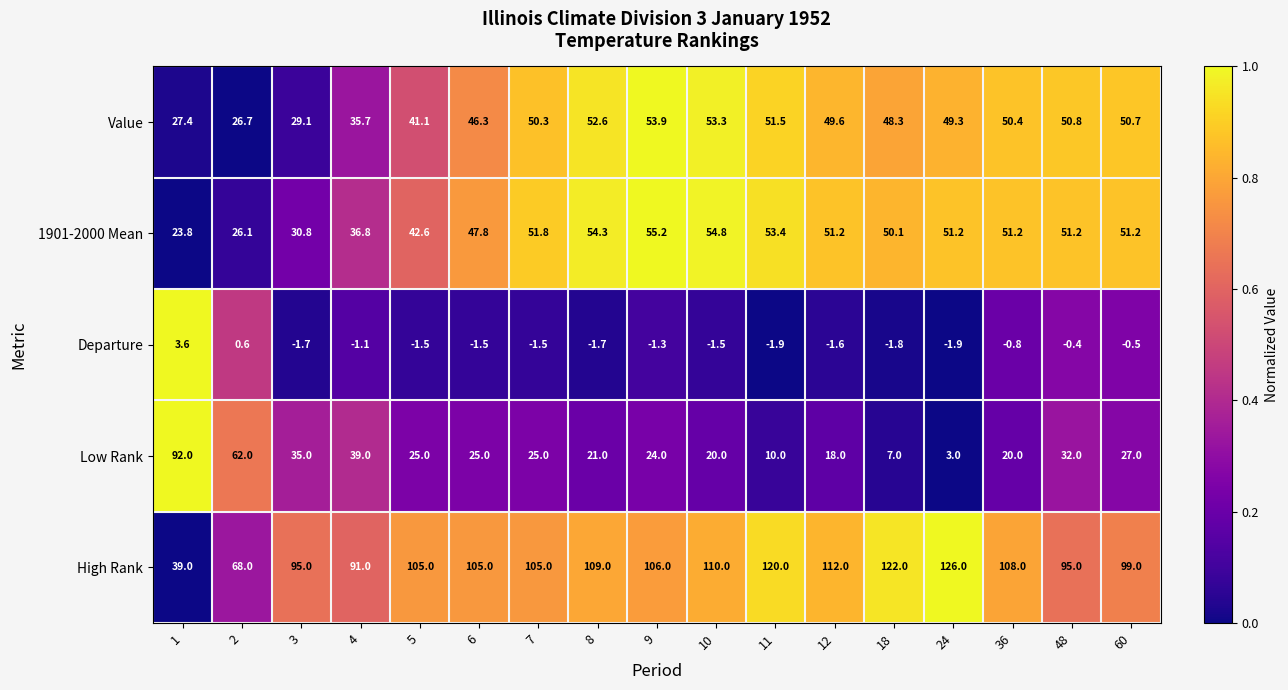

What is the highest value of the Value series?

53.9